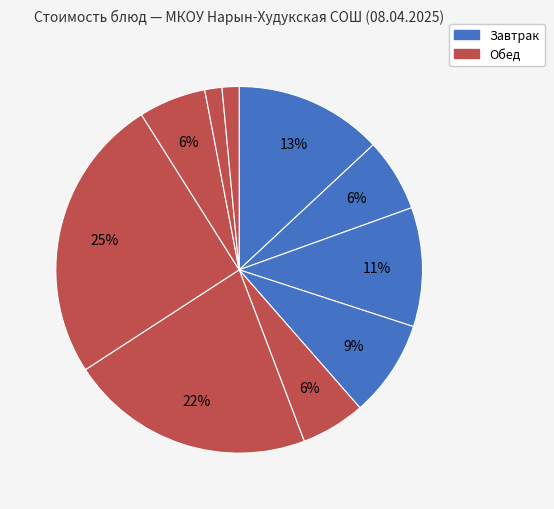

What is the smallest slice in the pie chart?

Хлеб ржаной